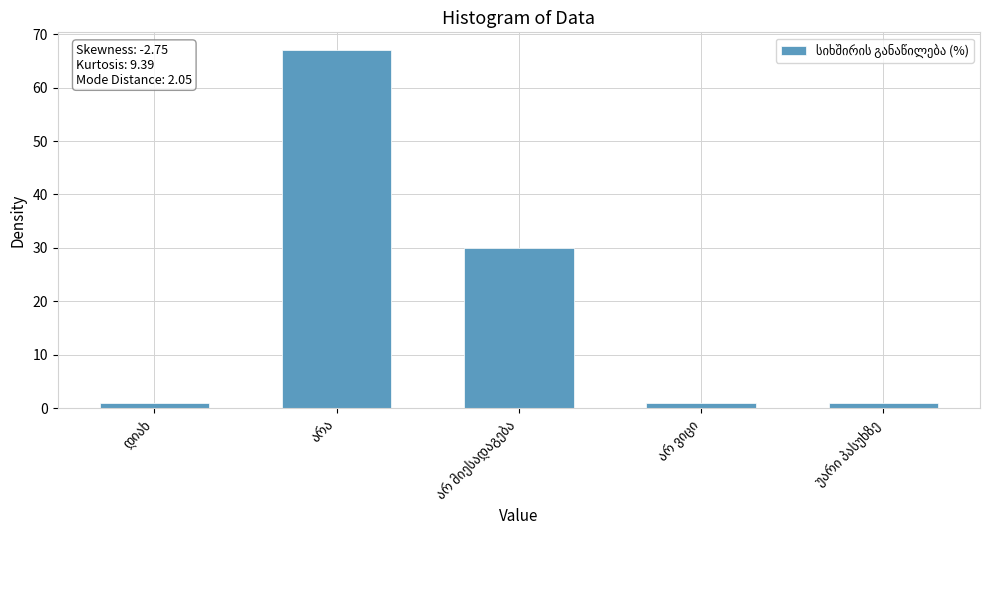

What is the difference between the maximum and second lowest values?

66